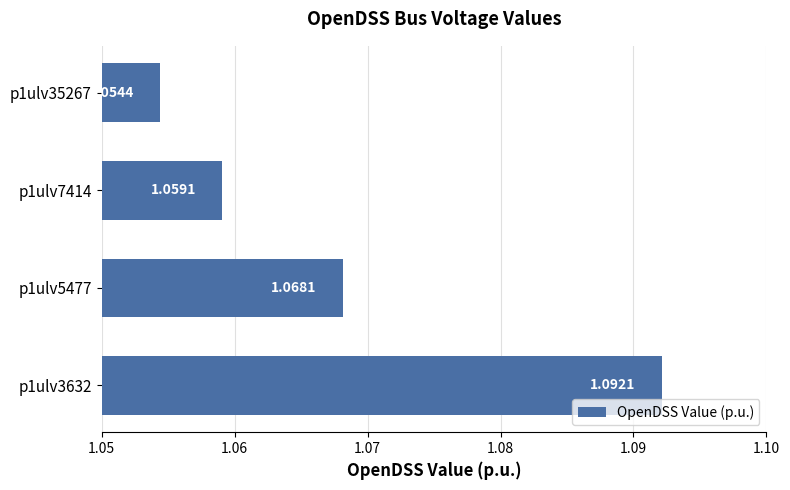

Rank the categories by value from lowest to highest.

p1ulv35267, p1ulv7414, p1ulv5477, p1ulv3632